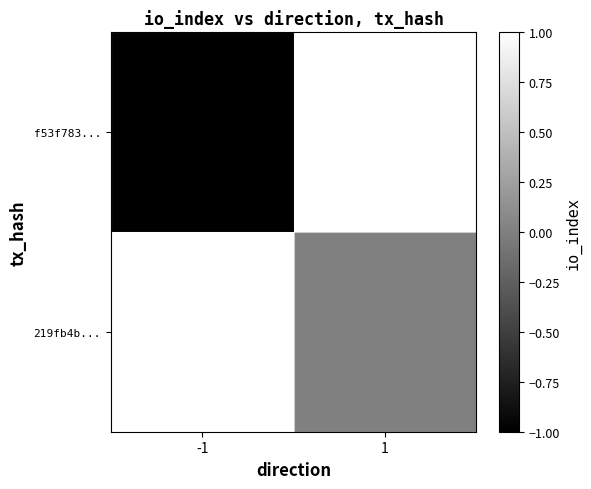

Reading left to right, list all the values displayed in this chart.

f53f783...: -1=-1	1=1
219fb4b...: -1=1	1=0